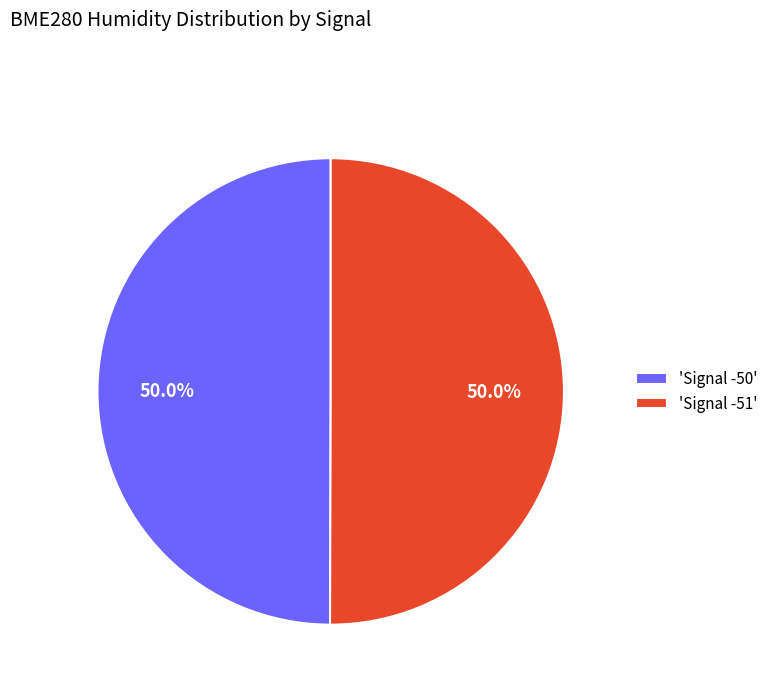

What is the ratio of the value at 'Signal -50' to the value at 'Signal -51'?

1.0